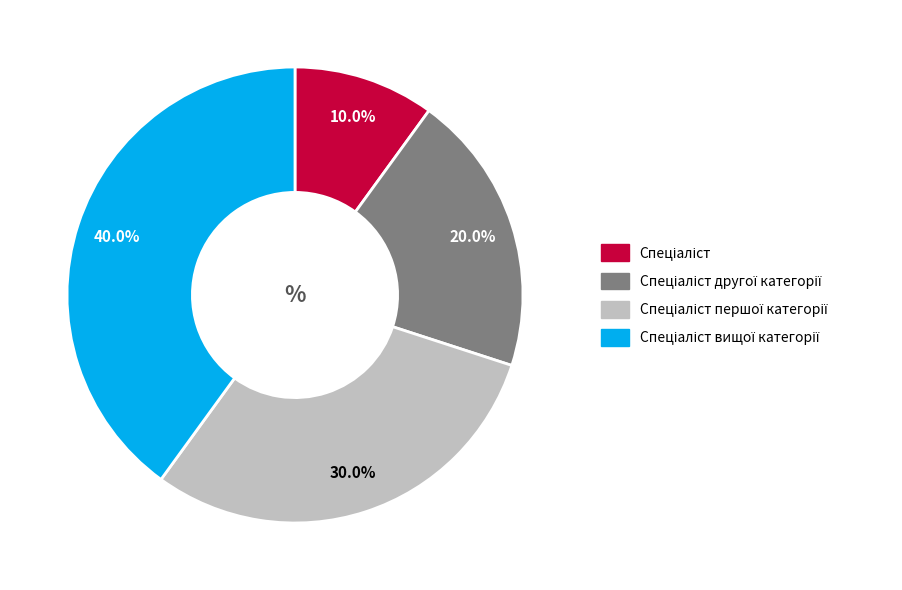

Is there any slice that represents more than half of the pie?

No